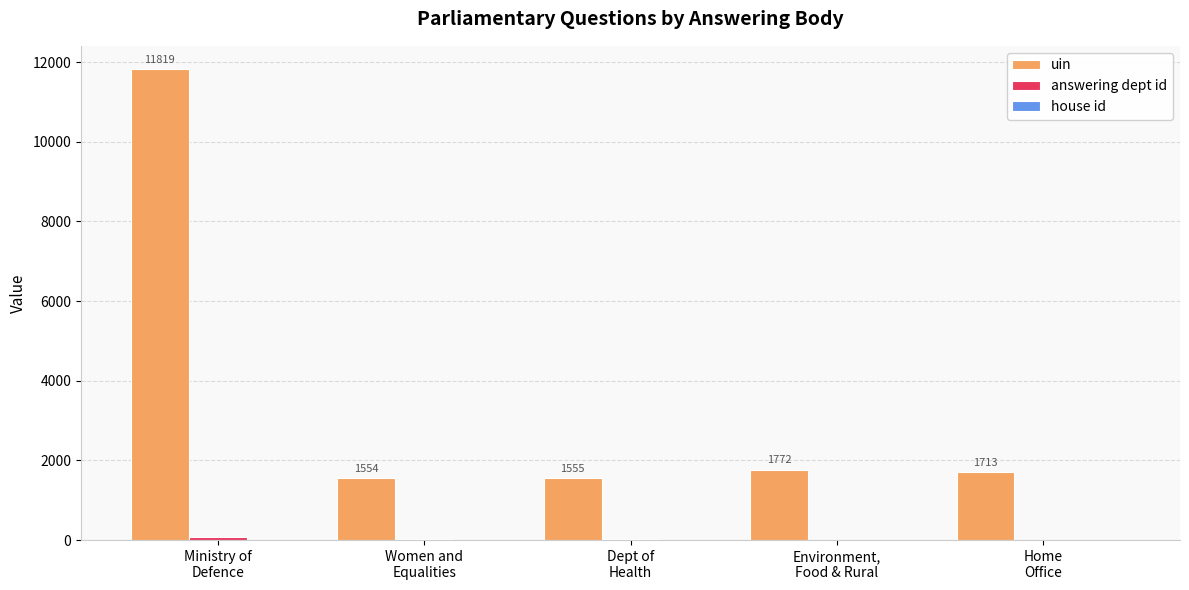

Which series has the largest total across all categories?

uin